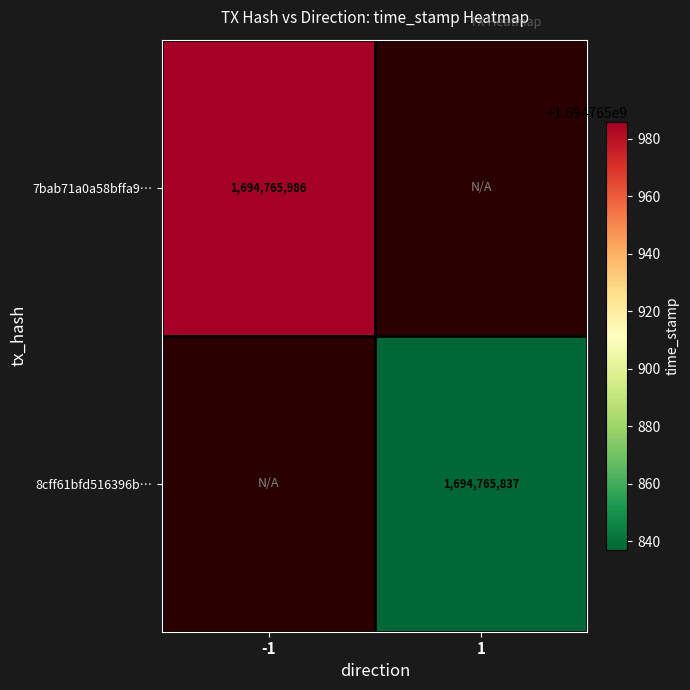

At which label does 7bab71a0a58bffa95f022a5c73f463d4b886eb1 reach its peak?

direction_-1